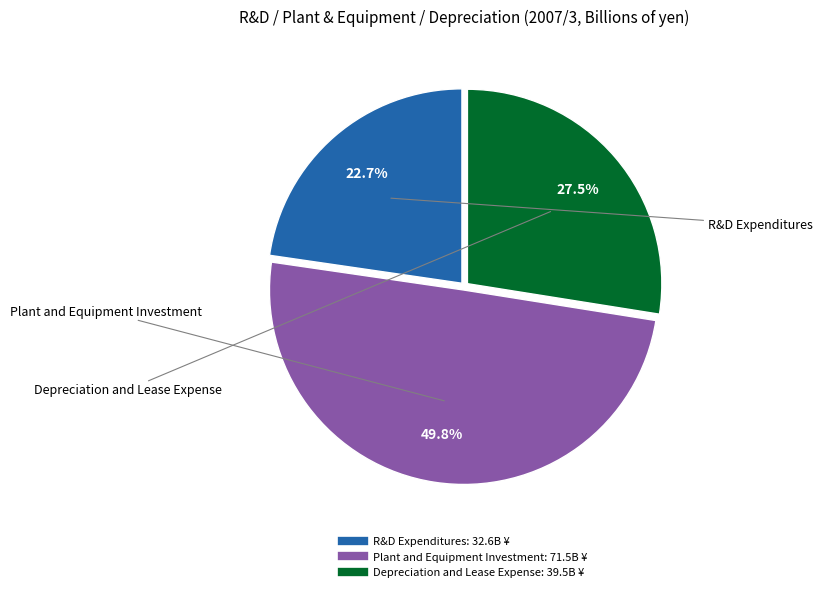

To the nearest percent, what portion does R&D Expenditures represent?

23%